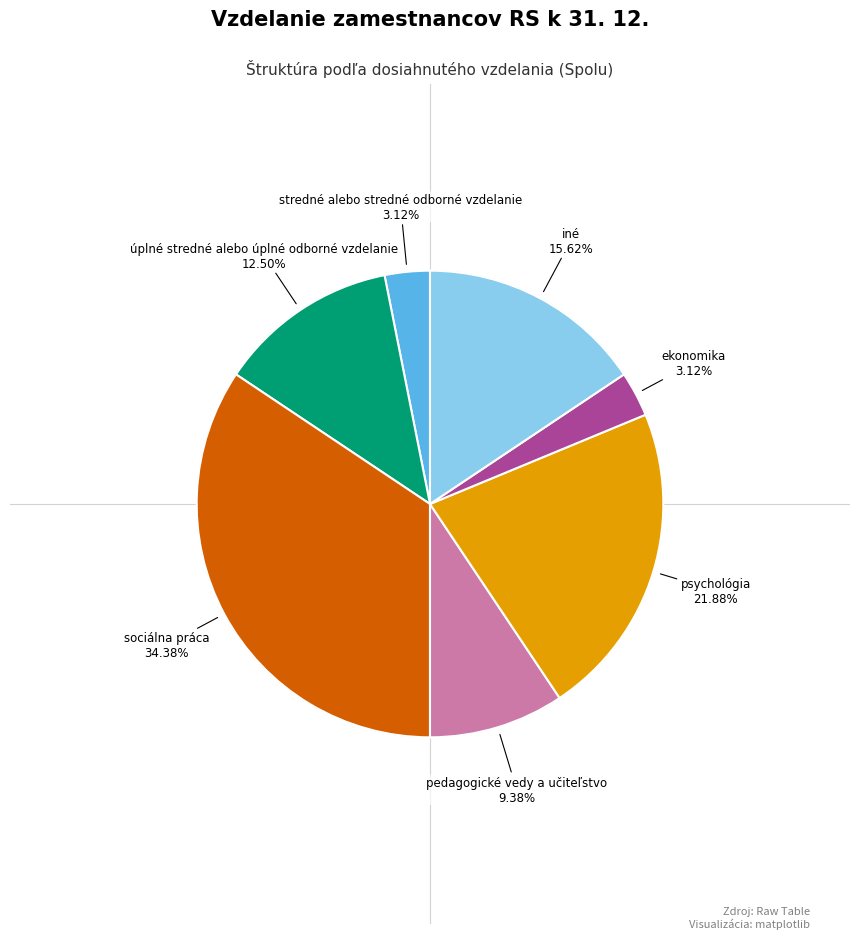

Is there any slice that represents more than half of the pie?

No